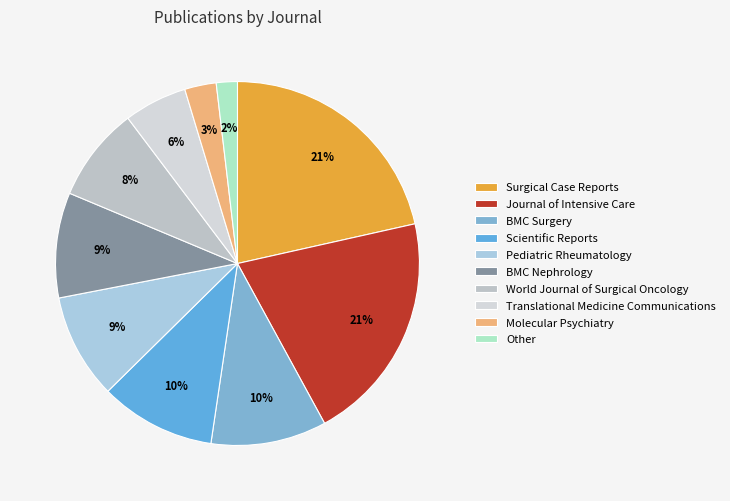

What percentage is NOT represented by Surgical Case Reports?

78.5%